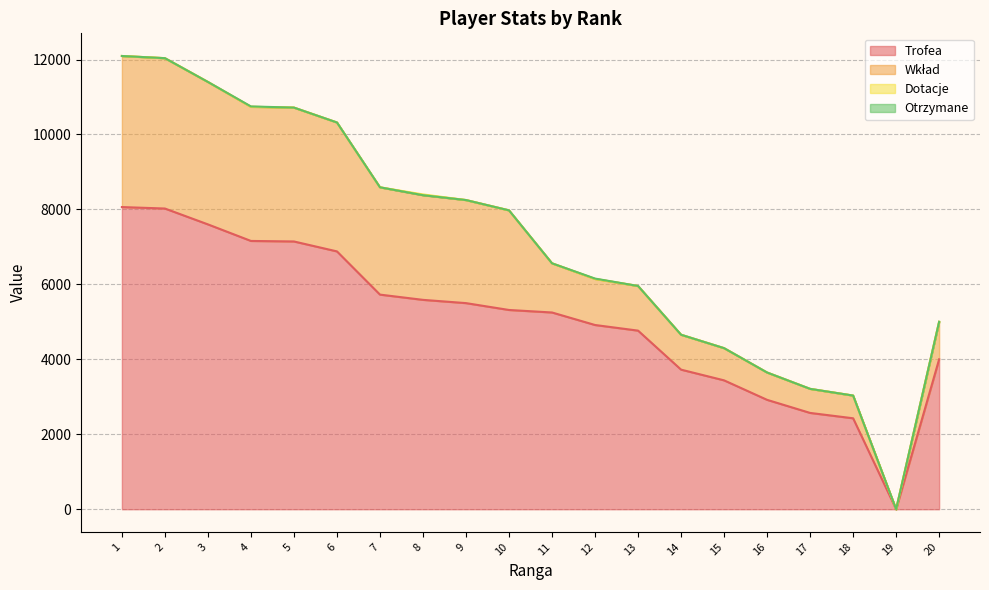

True or false: Dotacje and Trofea intersect in this chart.

False